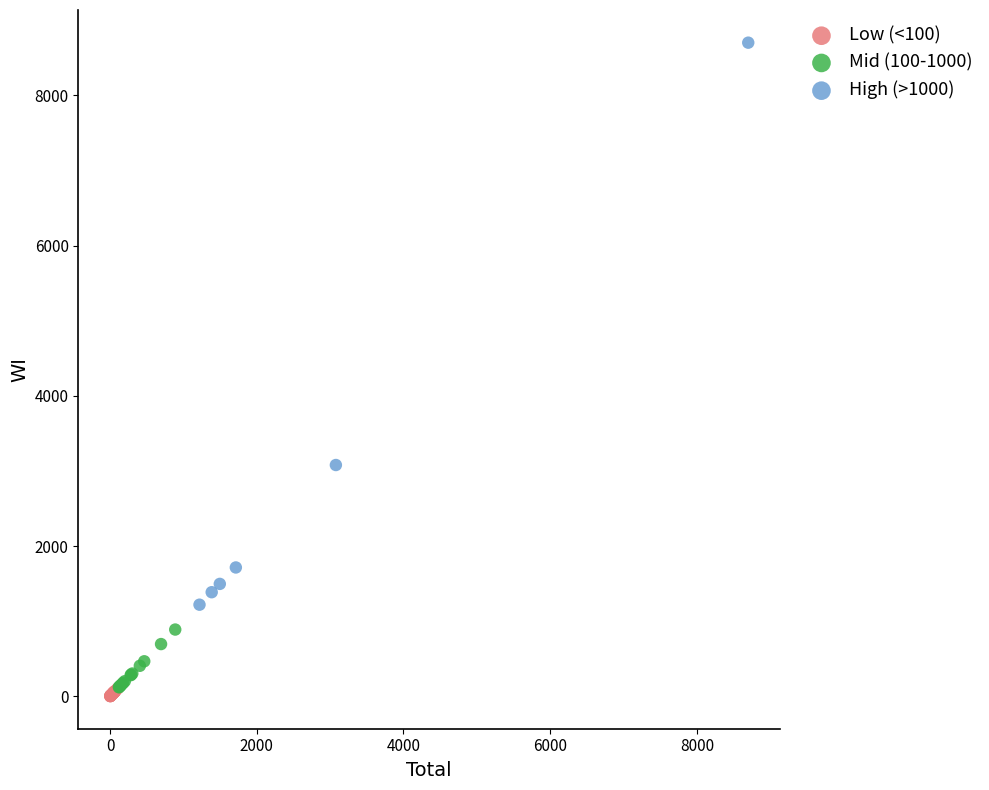

Which series reaches the minimum Y coordinate?

Low (<100)